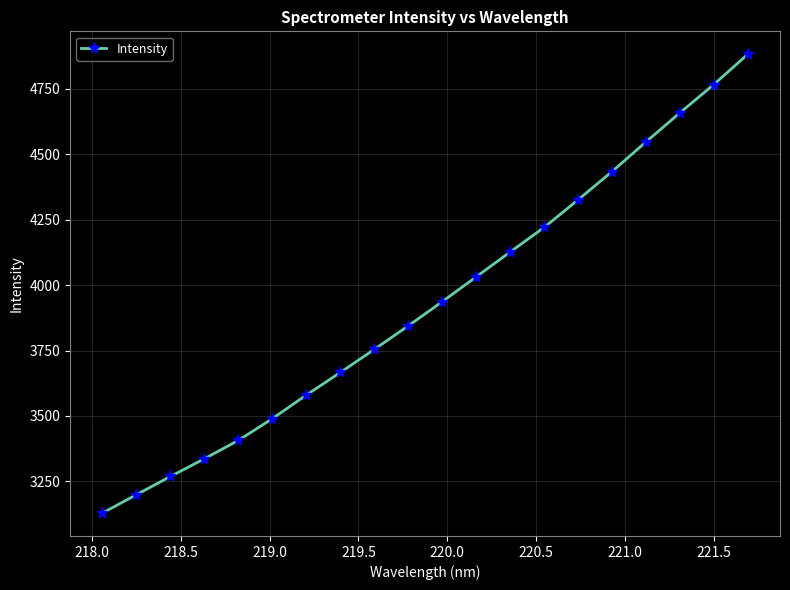

What is the smallest value displayed?

3128.7